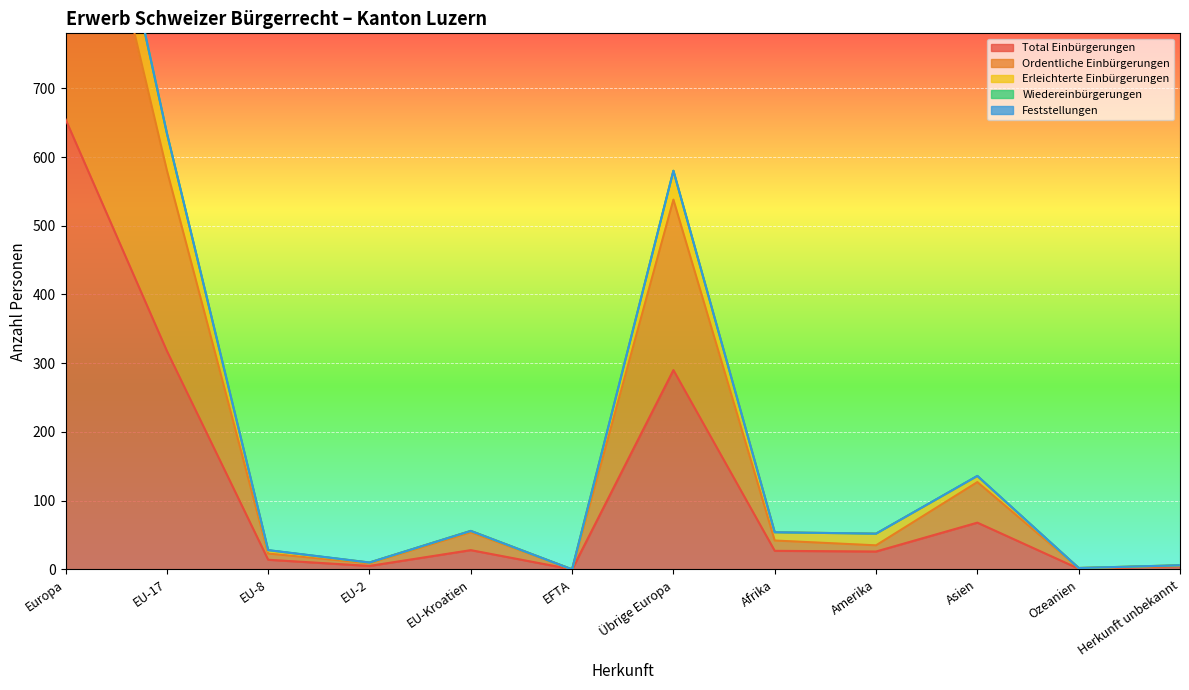

True or false: Erleichterte Einbürgerungen and Ordentliche Einbürgerungen intersect in this chart.

False